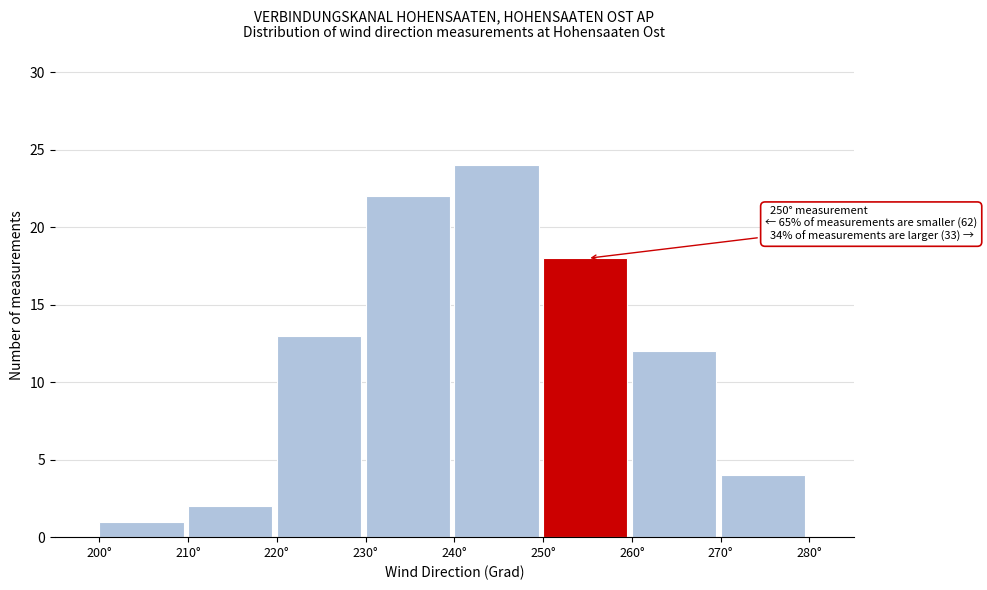

Over which range of the x-axis is the bar tallest?

240 to 250